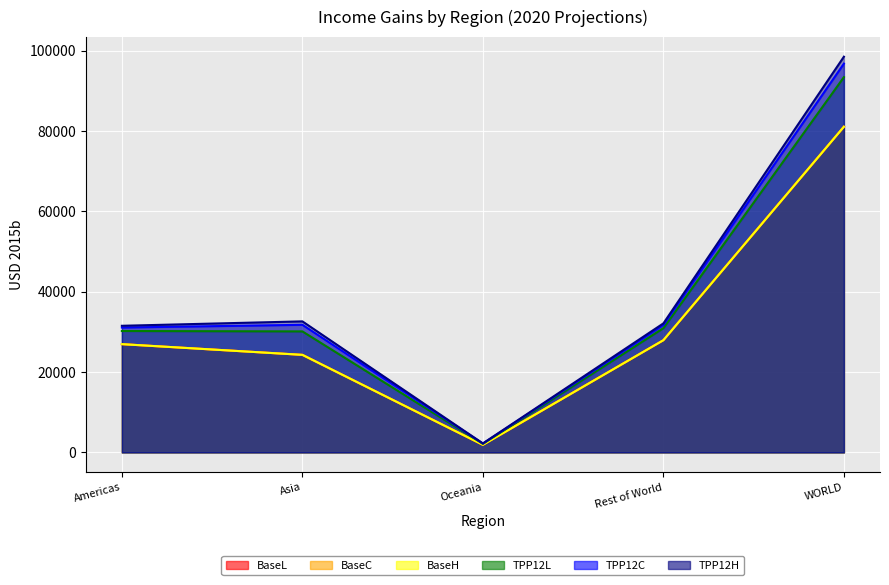

What is the difference between the maximum and minimum values in the TPP12H series?

96221.8